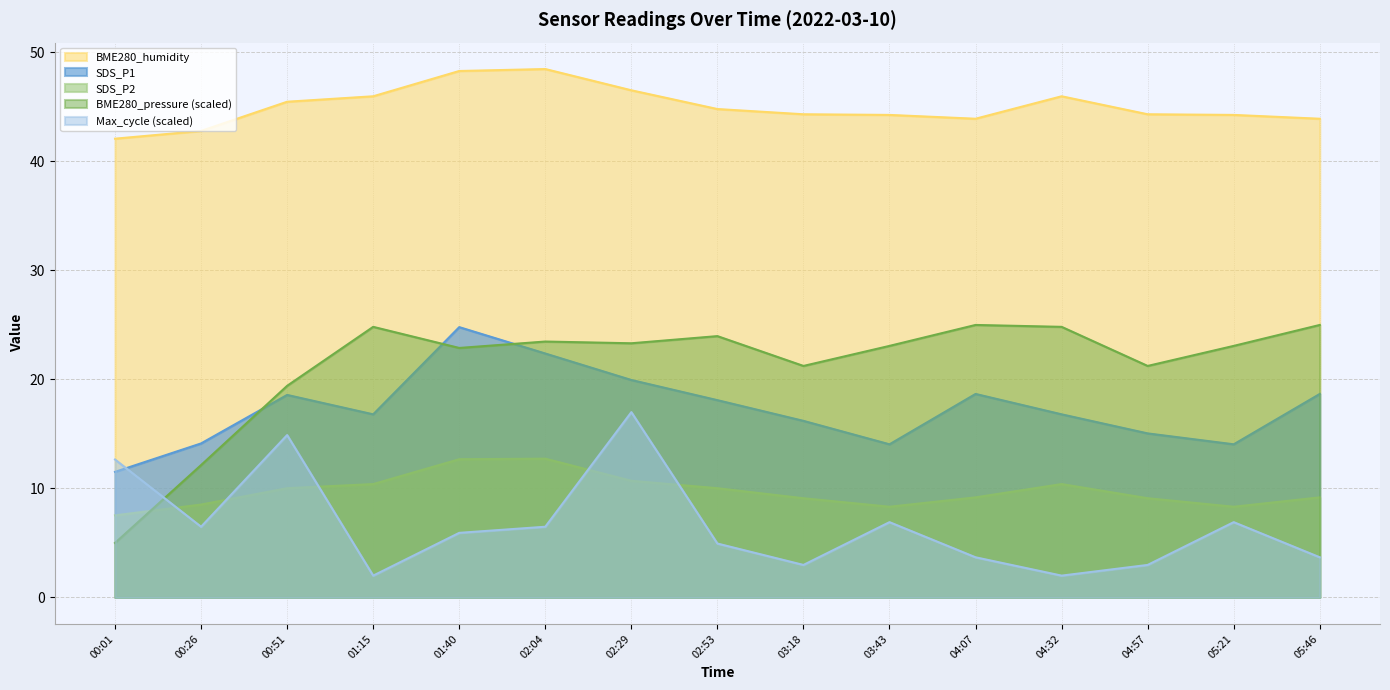

At which label does Max_cycle_scaled reach its minimum?

01:15